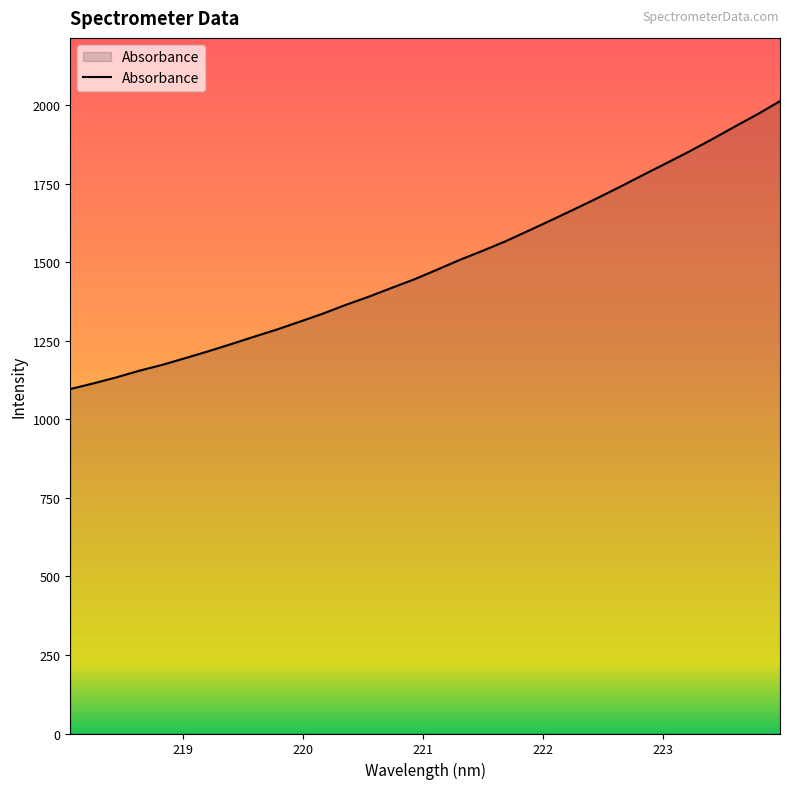

What is the smallest value displayed?

1097.0